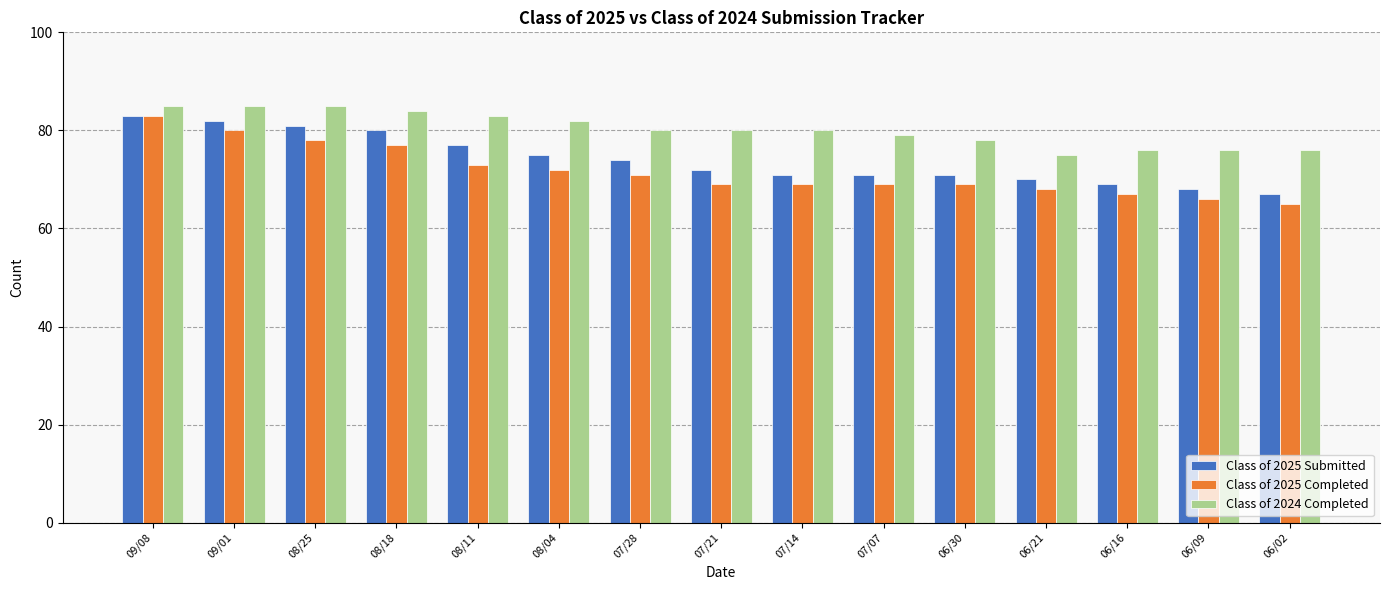

Reading left to right, extract all data points from this chart.

Class of 2025 Submitted: 83	82	81	80	77	75	74	72	71	71	71	70	69	68	67
Class of 2025 Completed: 83	80	78	77	73	72	71	69	69	69	69	68	67	66	65
Class of 2024 Completed: 85	85	85	84	83	82	80	80	80	79	78	75	76	76	76